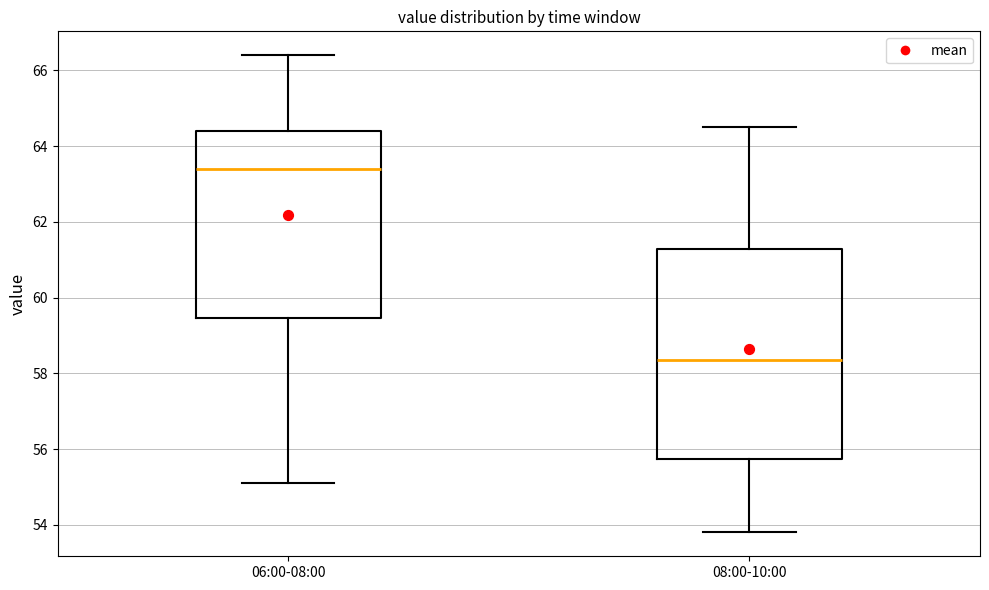

Which box has the lowest median line?

08:00-10:00